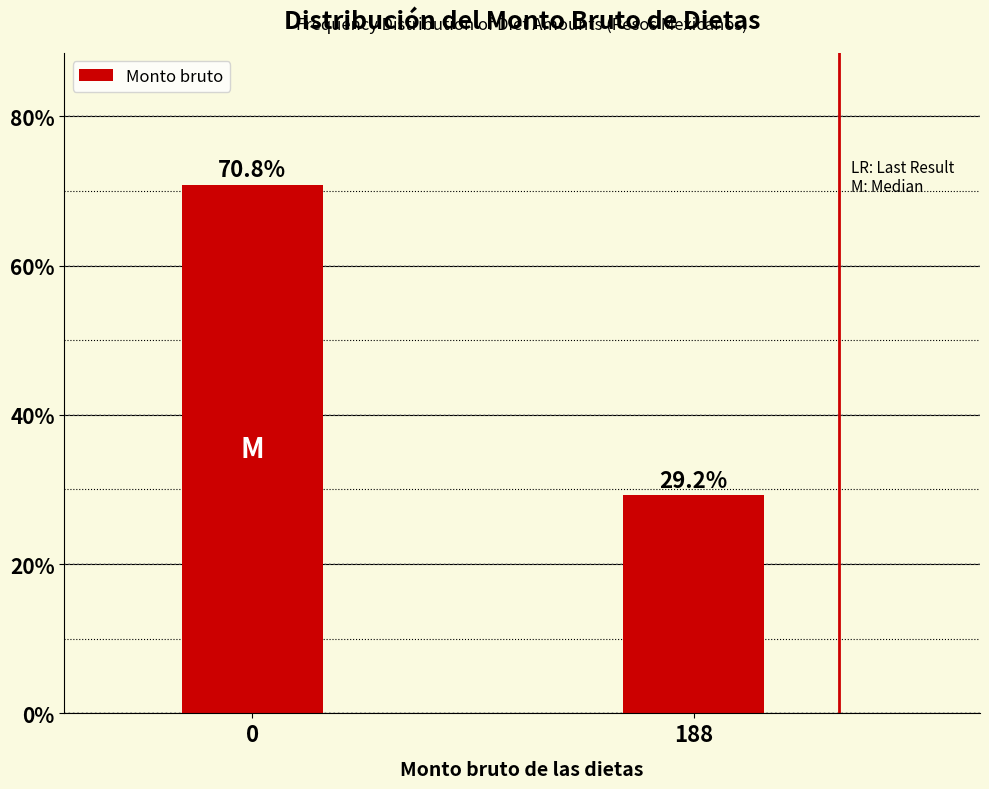

Reading right to left, what are all the values shown in this chart?

188=29.2	0=70.8